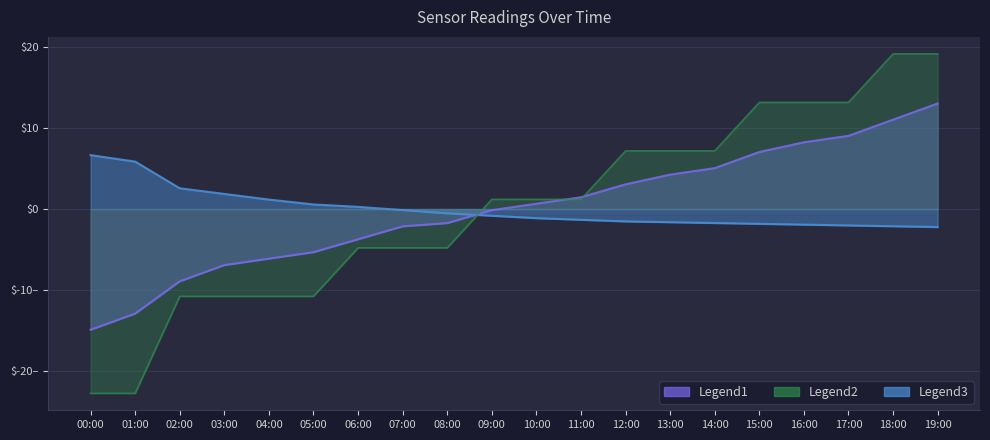

How many lines are shown in the chart?

3